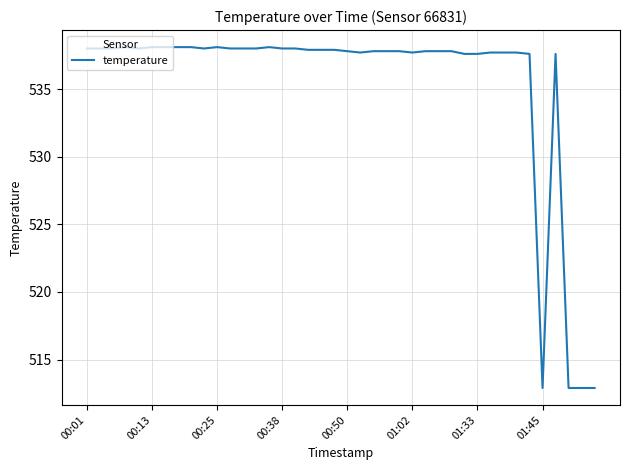

What is the greatest value displayed?

538.1